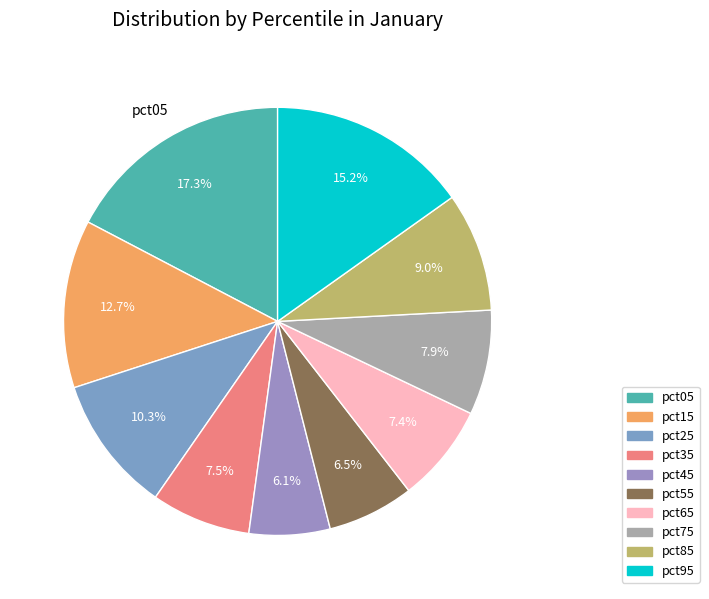

Which category has the smallest portion of the pie?

pct45